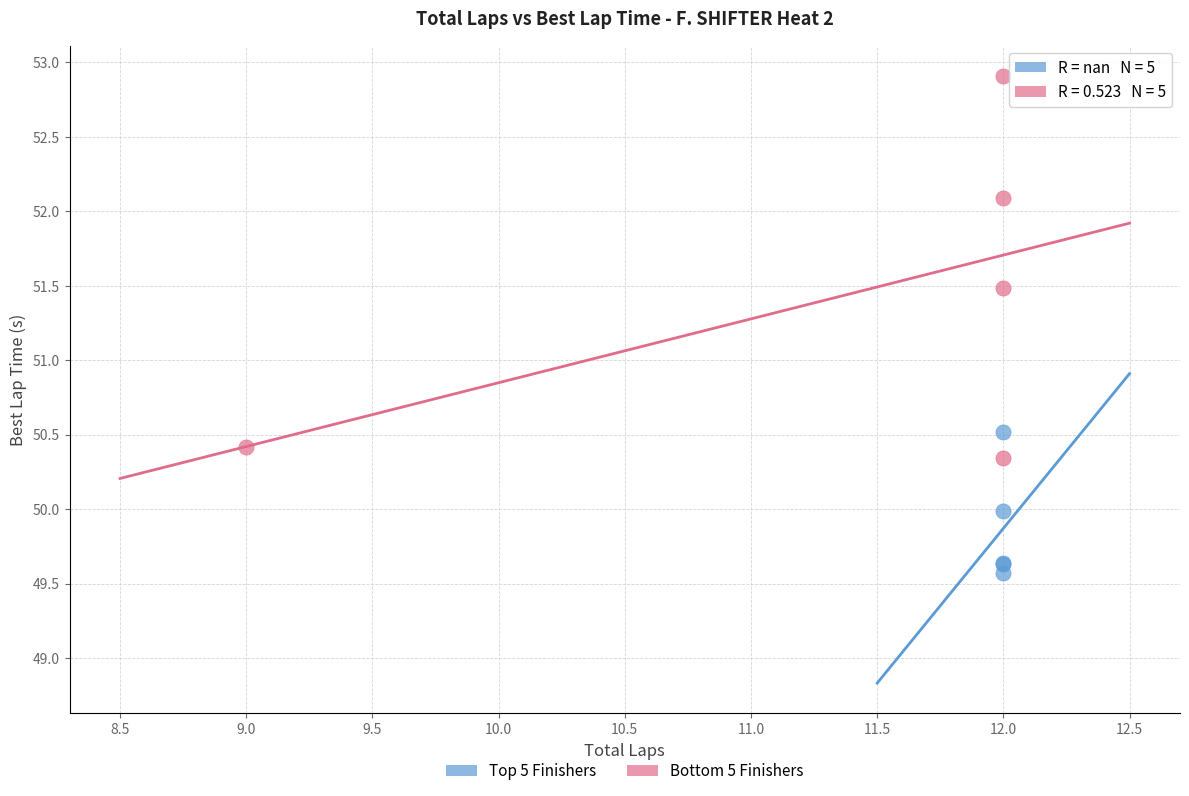

Which series reaches the minimum Y coordinate?

Top 5 Finishers